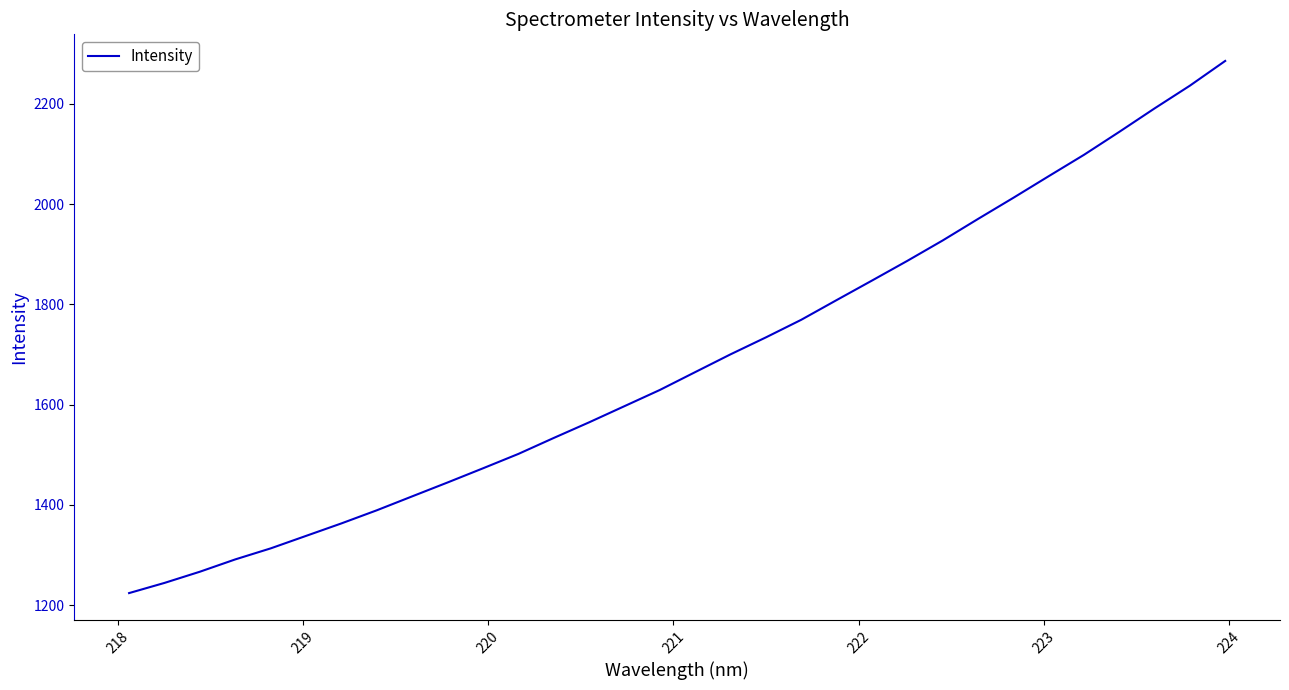

What is the difference between the maximum and minimum values?

1061.8